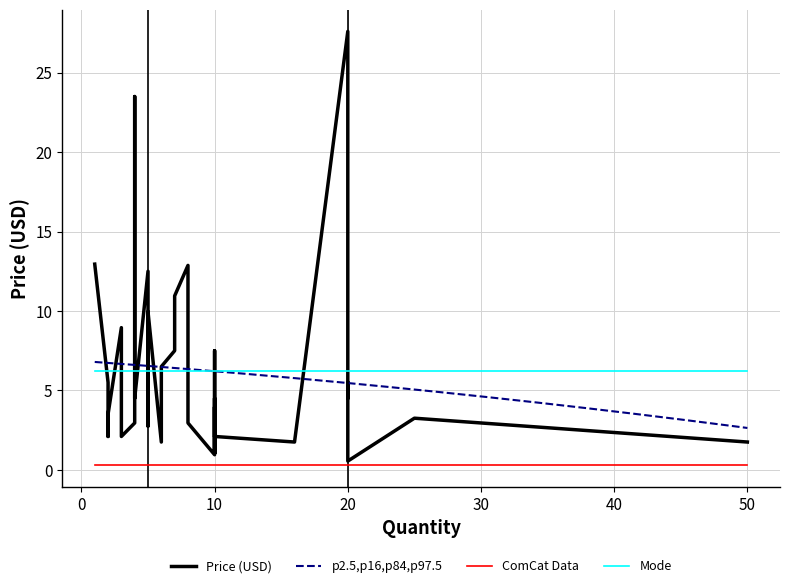

True or false: ComCat Data and p2.5,p16,p84,p97.5 cross at least once.

False